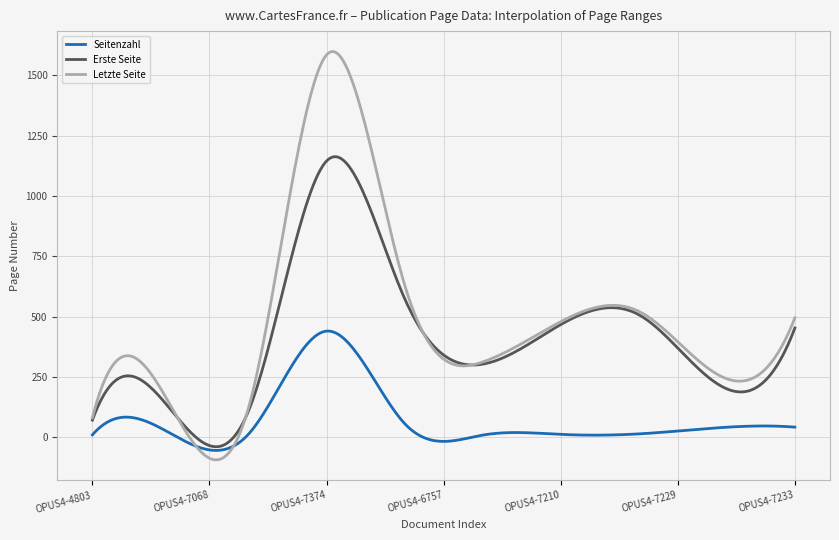

What is the highest value of the Letzte Seite series?

1598.7